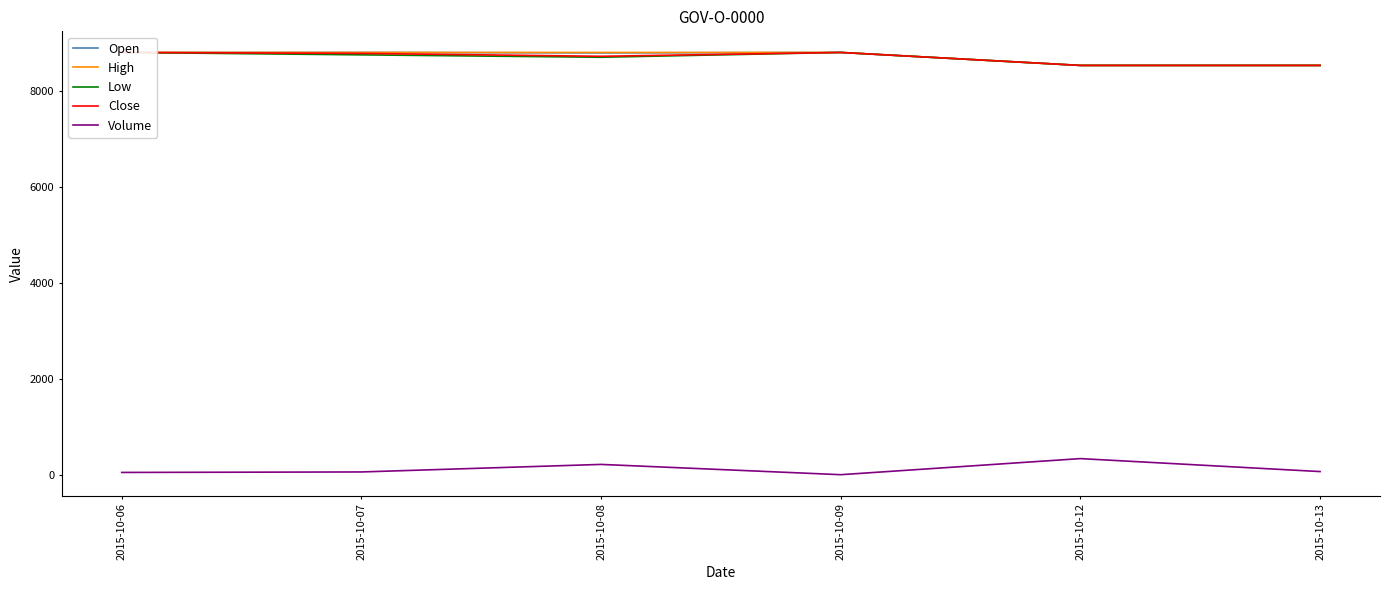

True or false: Open and High intersect in this chart.

False